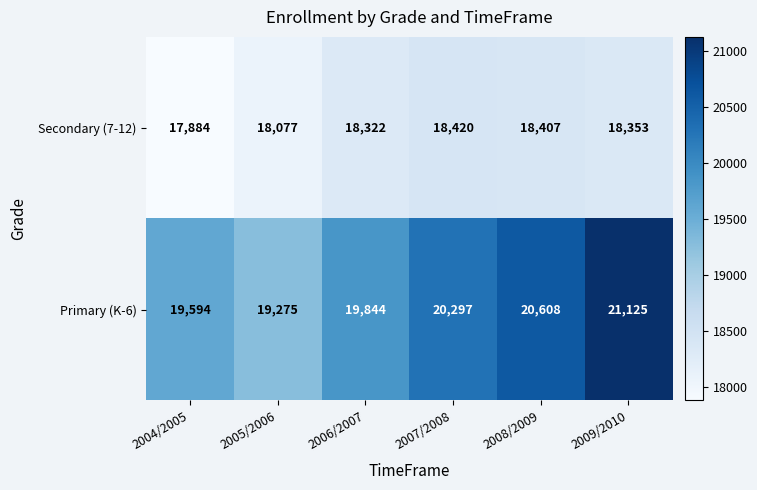

At how many categories does at least one series exceed 19093?

6